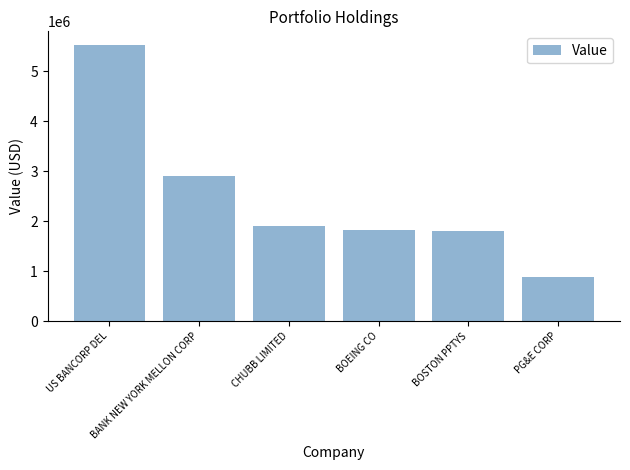

What is the sum of all values?

14849000